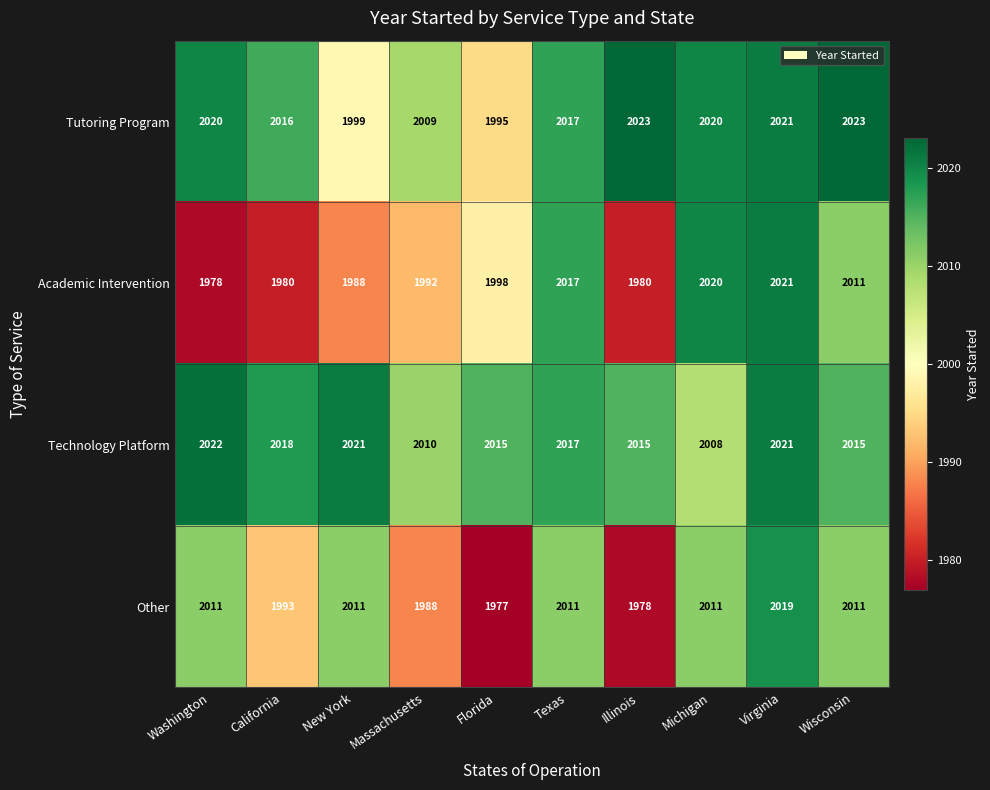

Which series has the largest total across all categories?

Technology Platform